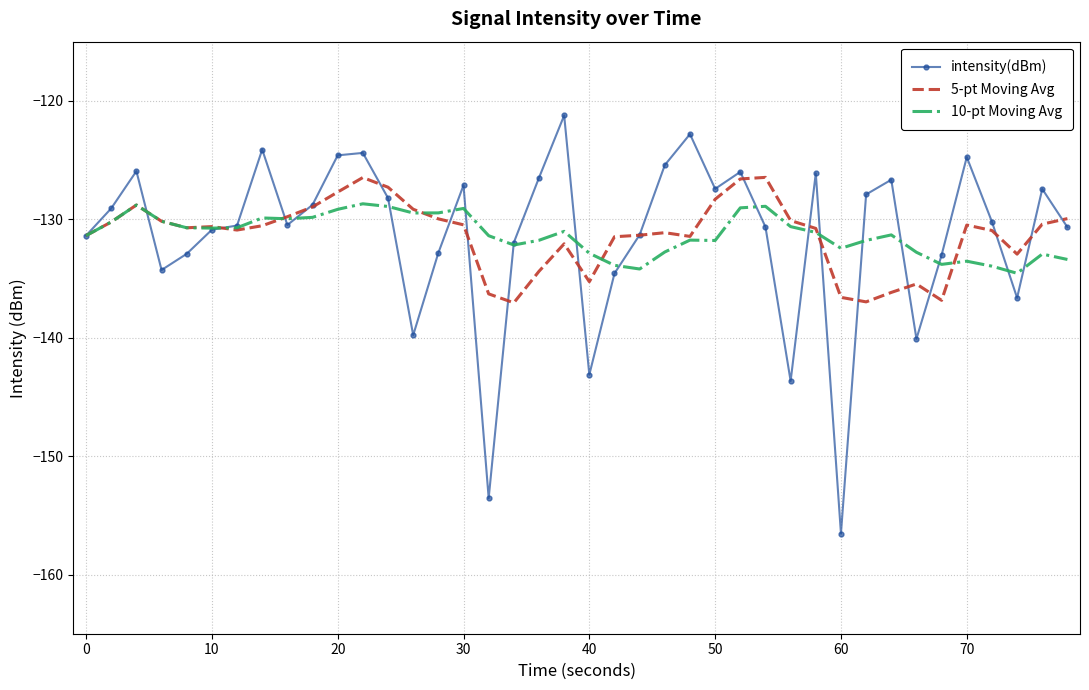

True or false: intensity(dBm) and 5-pt Moving Avg intersect in this chart.

True